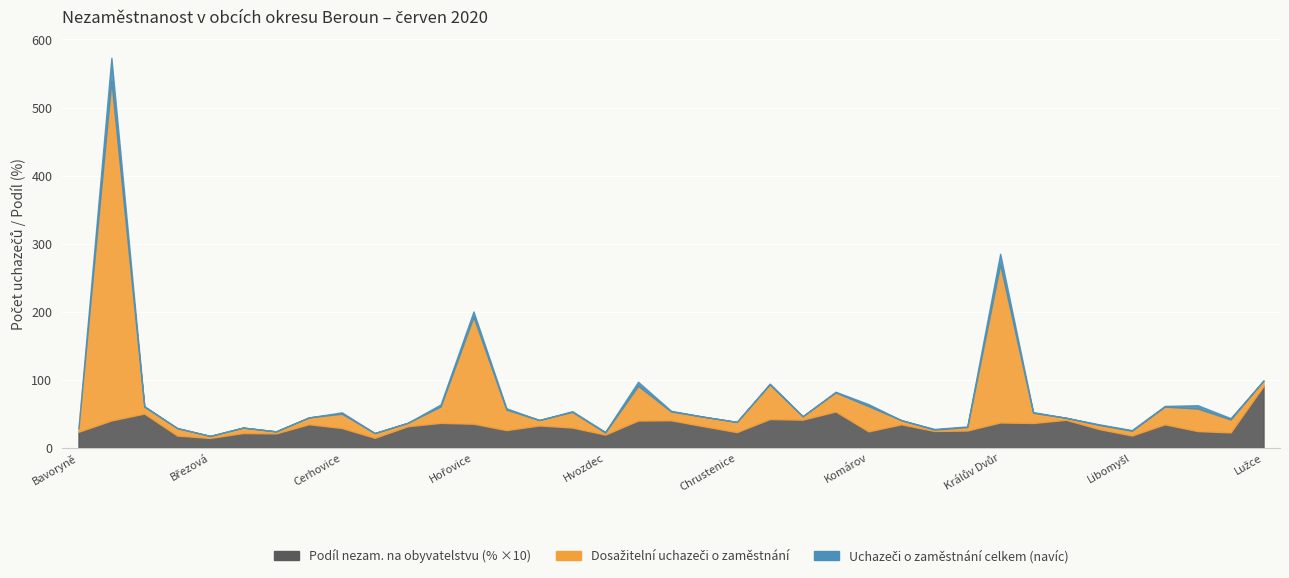

The Podíl nezam. na obyvatelstvu (%) series shows 4.5 at Kotopeky. True or false?

False